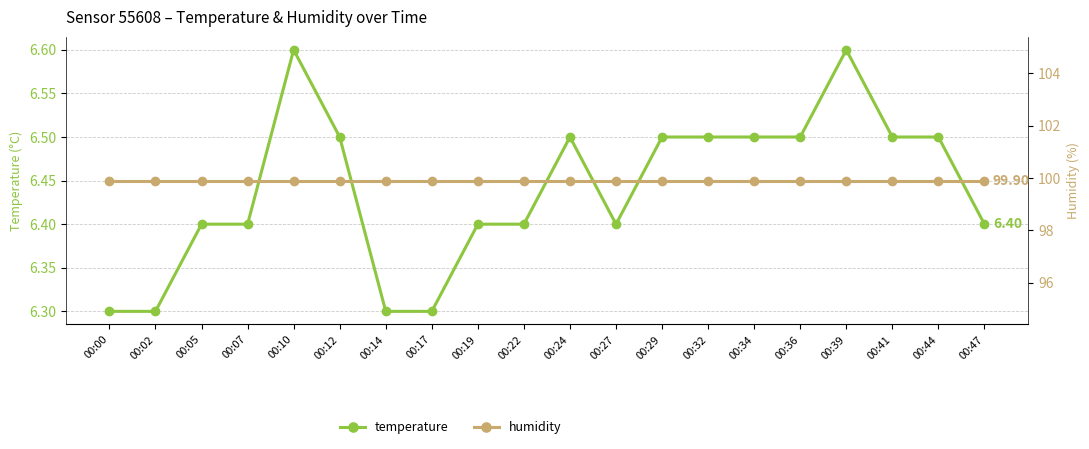

True or false: temperature and humidity cross at least once.

False